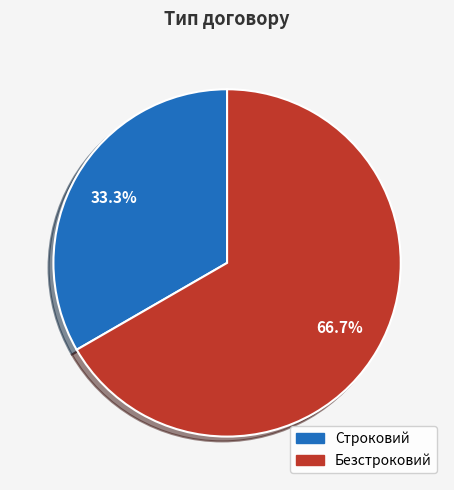

To the nearest percent, what is the average slice percentage?

50%